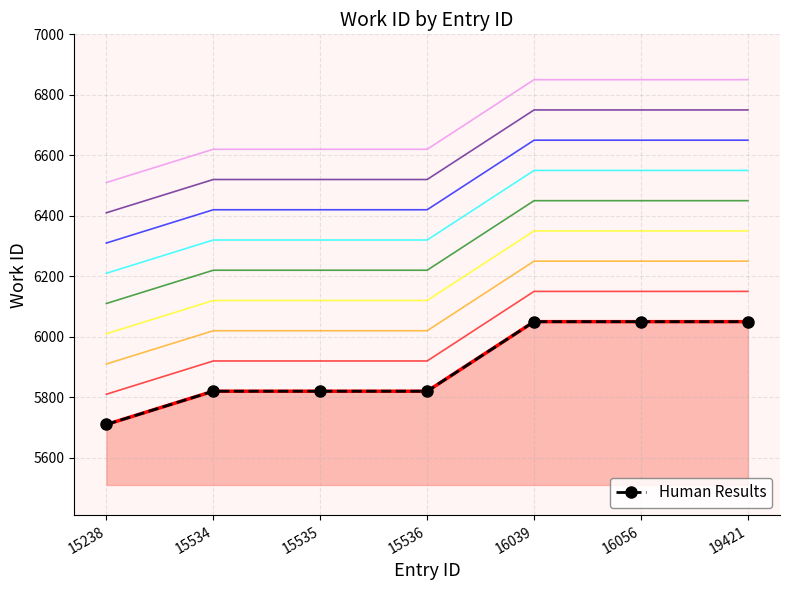

The value of Human Results at 16039 is 6050. True or false?

True